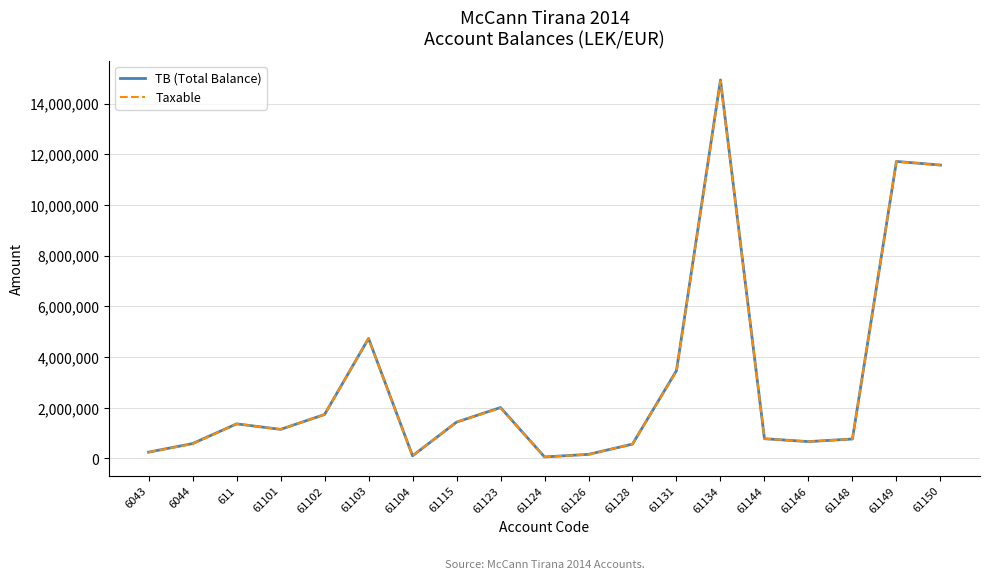

Which series has the widest spread of values?

TB (Total Balance)